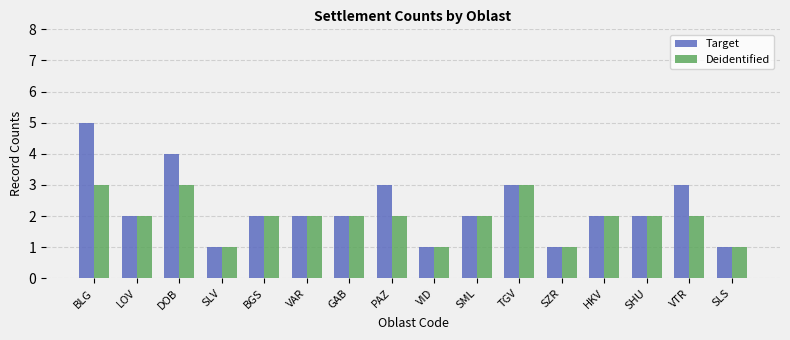

The value of Deidentified at BGS is 3. True or false?

False